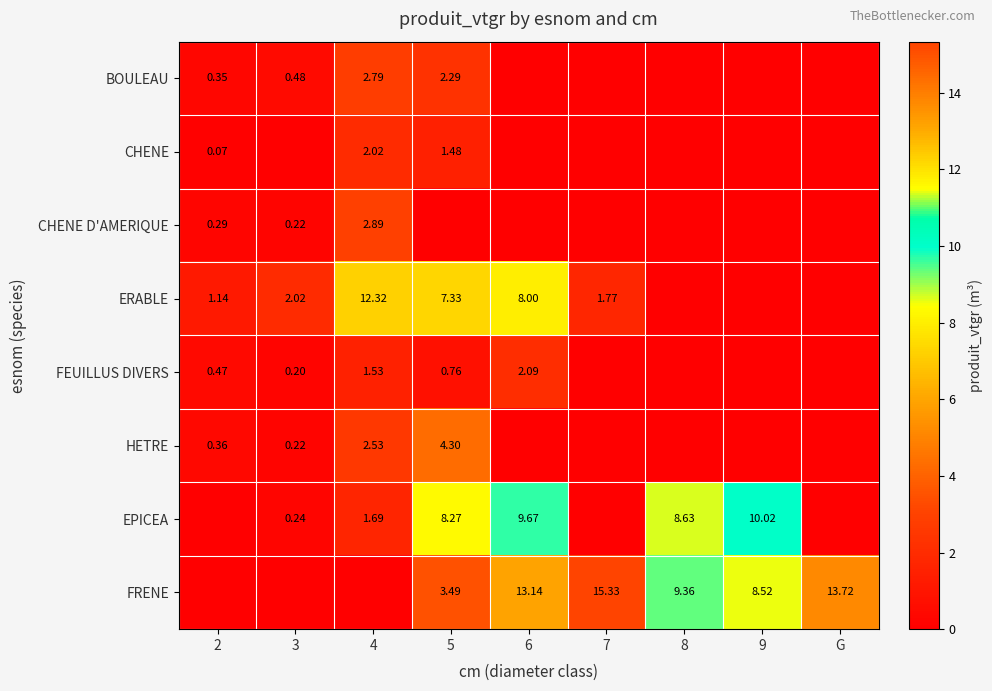

Which has a higher value, 9 or 6?

9